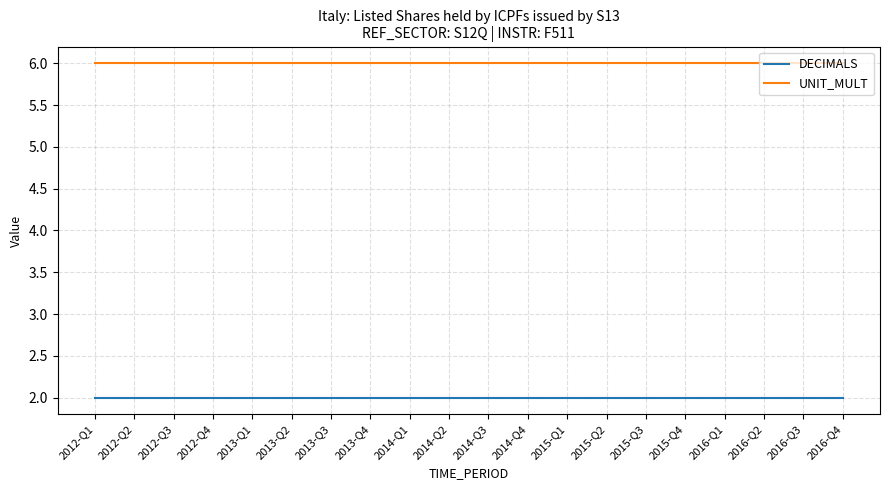

True or false: DECIMALS has a value of 2 at 2016-Q2.

True